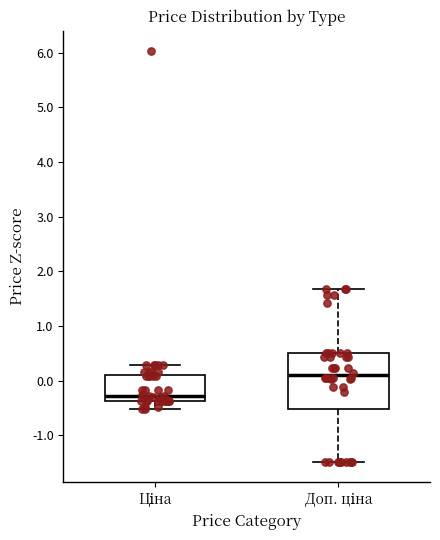

Reading left to right, read every box against the y-axis: the position of its median line, the range the box covers, and the ends of its whiskers. The values are not printed on the chart, so give them approximately, as read against the axis.

Ціна: median -0.3, box -0.4 to 0.1, whiskers -0.5 to 0.3
Доп. ціна: median 0.1, box -0.5 to 0.5, whiskers -1.5 to 1.7